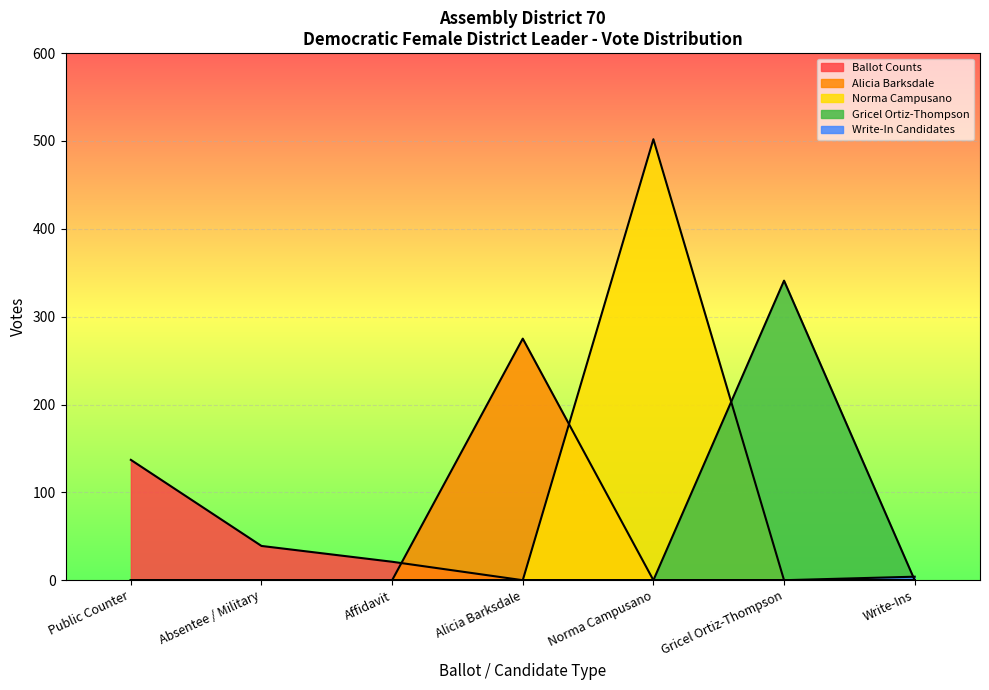

Does the chart display data point markers on the line(s)?

No